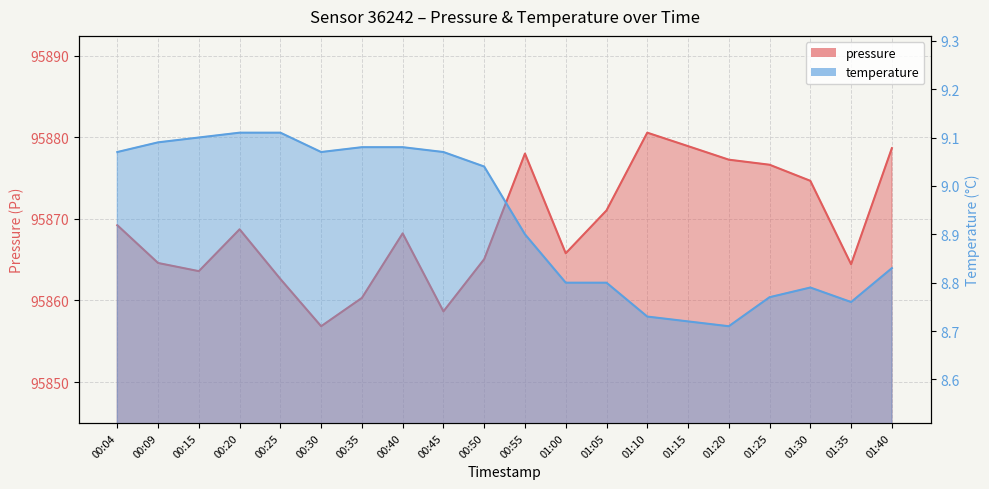

What are all the series names shown in the legend?

pressure, temperature